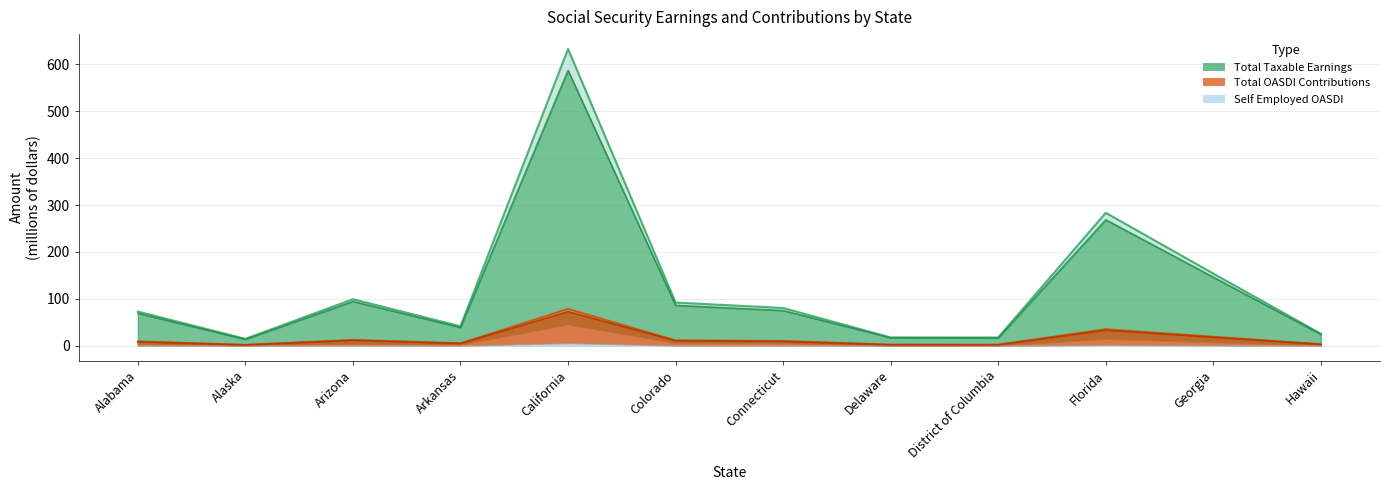

At which category is the sum across all series the highest?

California